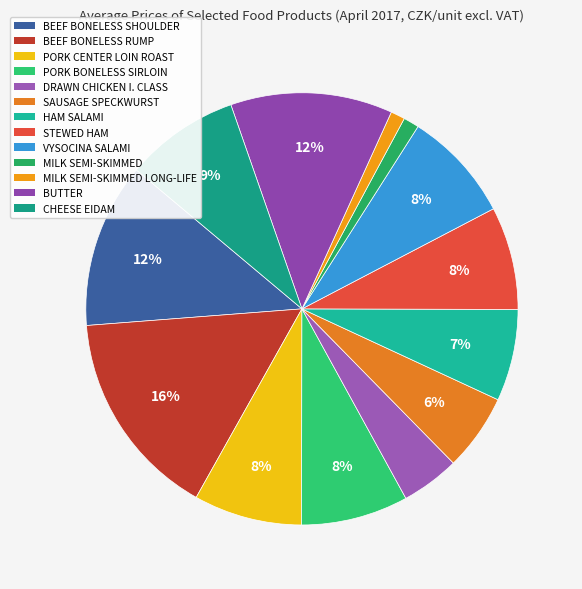

To the nearest percent, what portion does SAUSAGE SPECKWURST represent?

6%